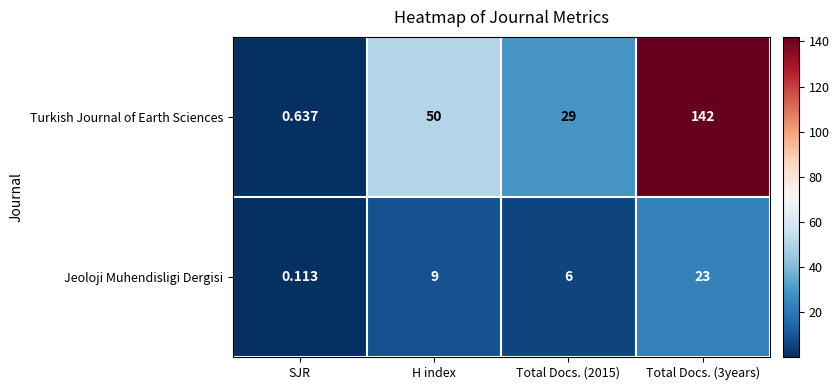

Which series has the largest range (max minus min)?

Turkish Journal of Earth Sciences